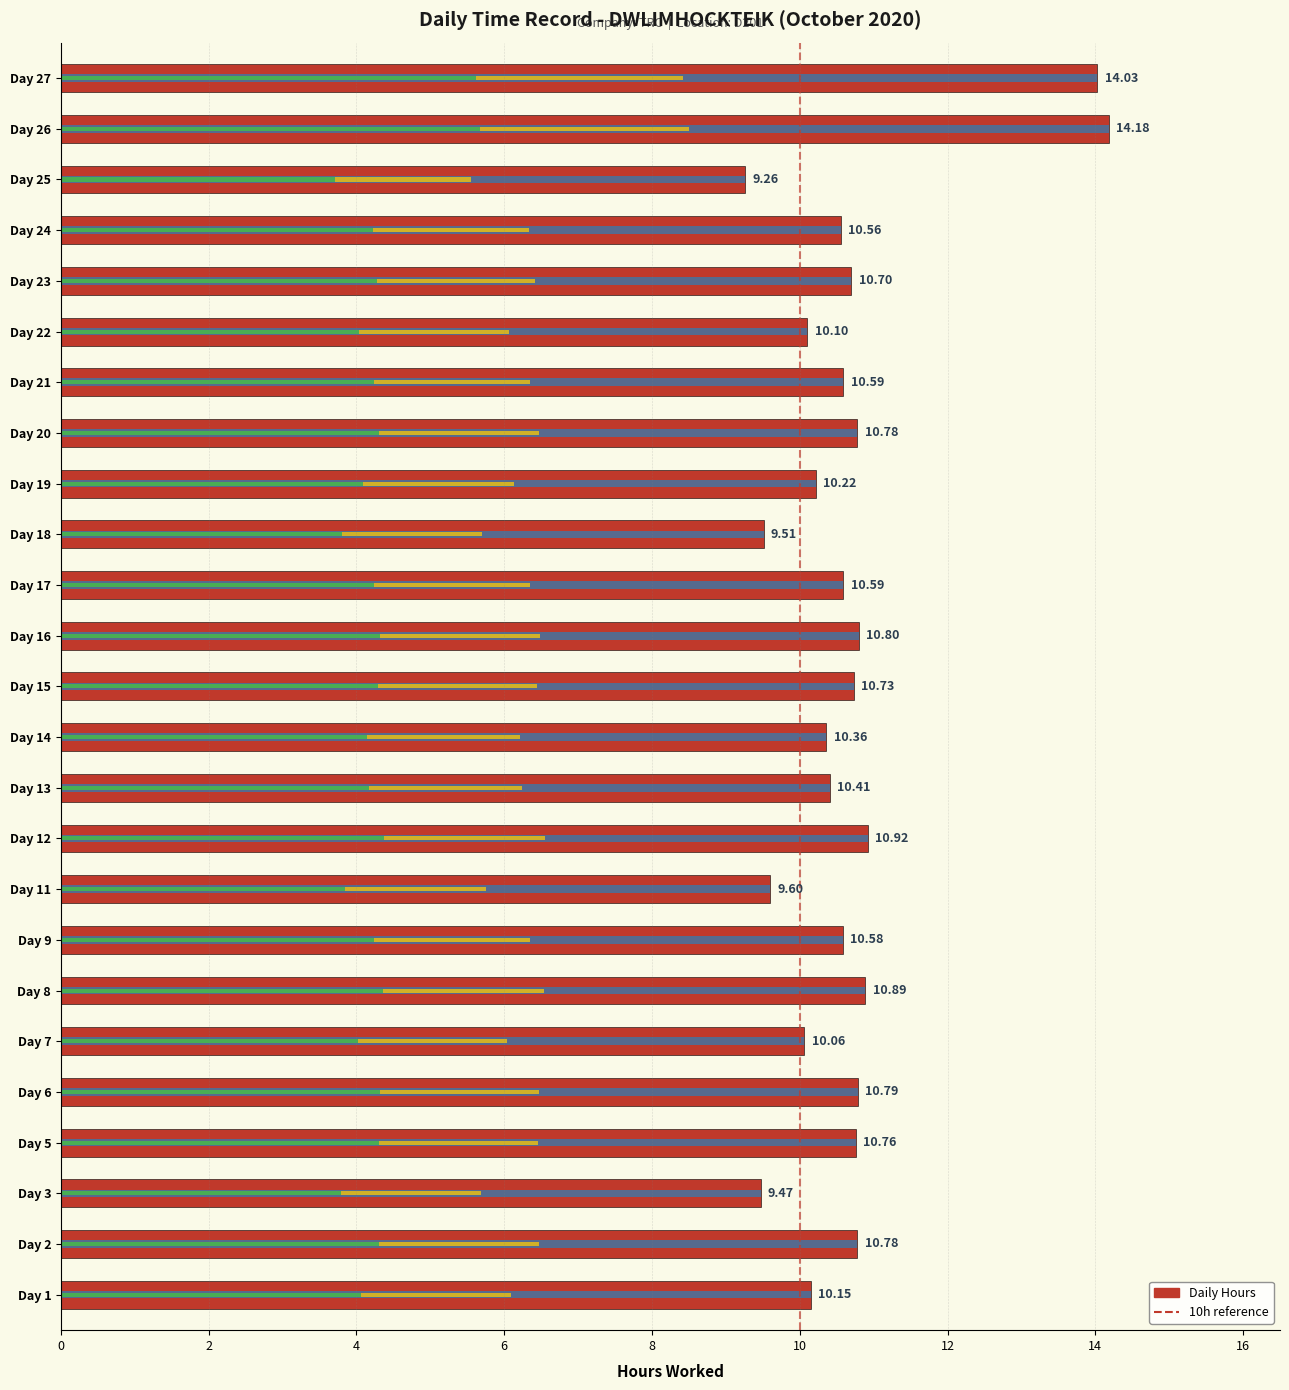

The value at Day 25 is 9.3. True or false?

True